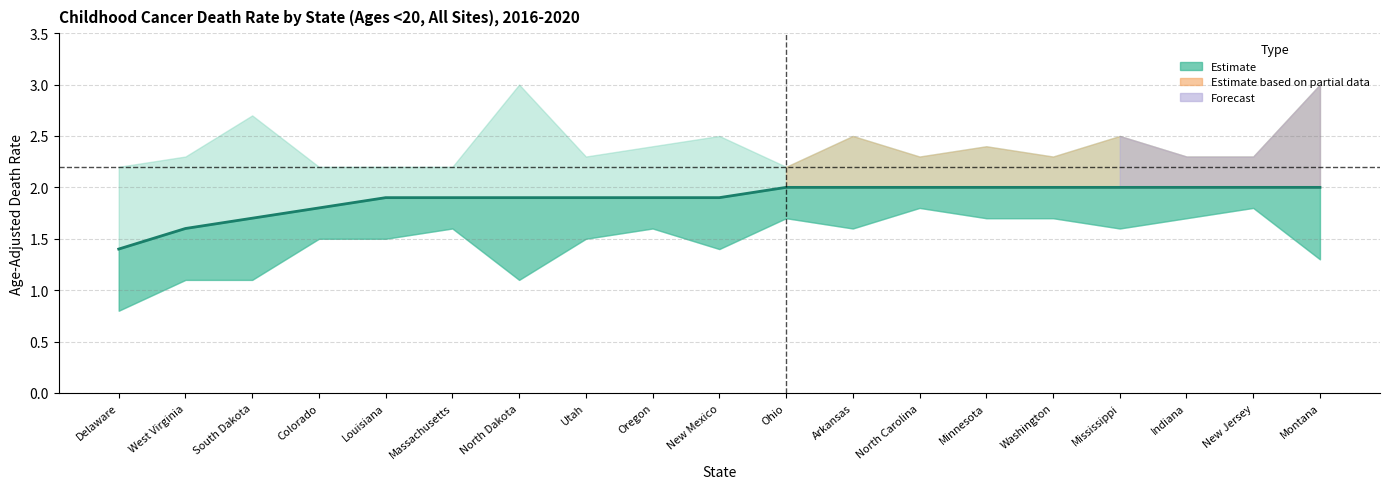

Does the chart have visible grid lines?

Yes